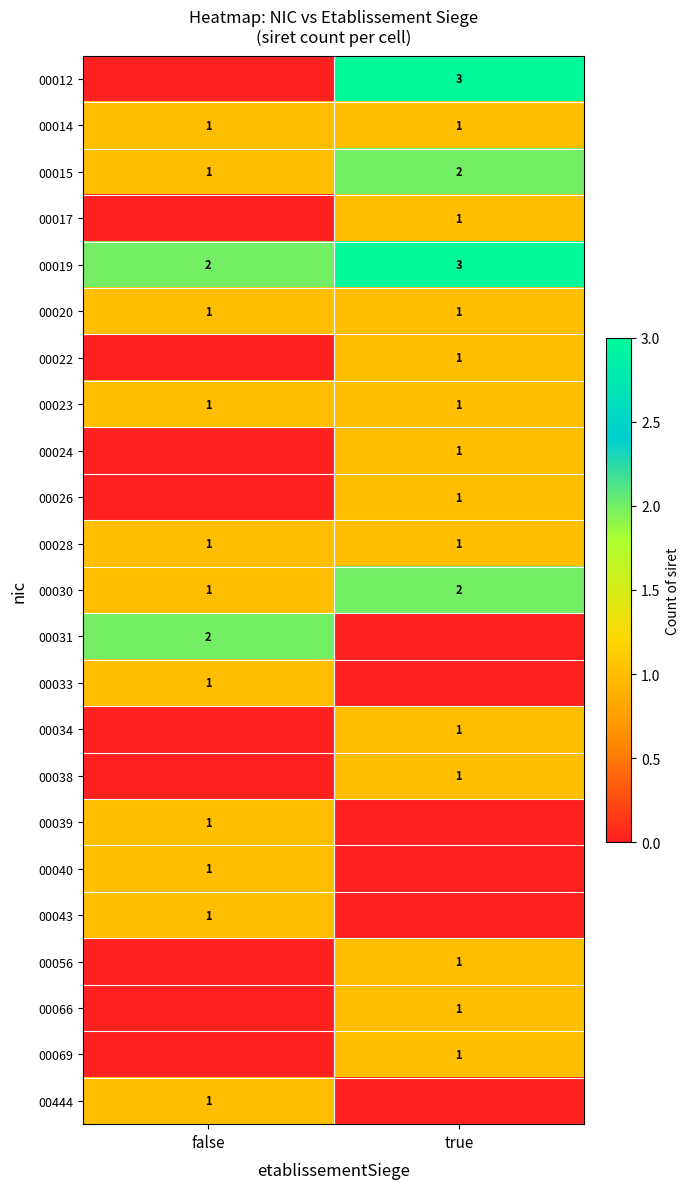

Where is 00030 nearest to the value 1?

false